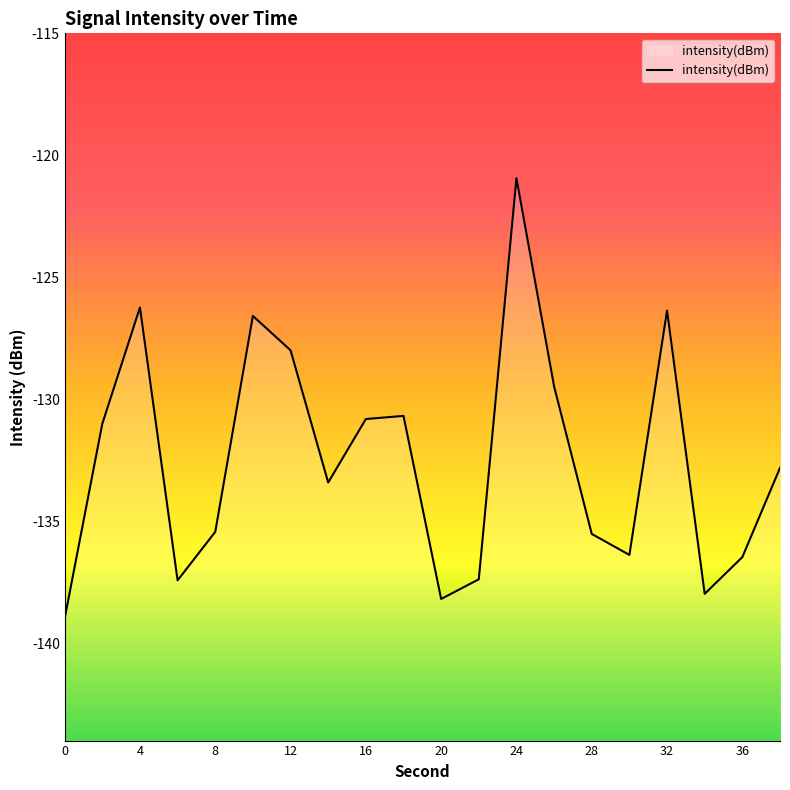

List the labels in order of value, smallest first.

0, 20, 34, 6, 22, 36, 30, 28, 8, 14, 38, 2, 16, 18, 26, 12, 10, 32, 4, 24